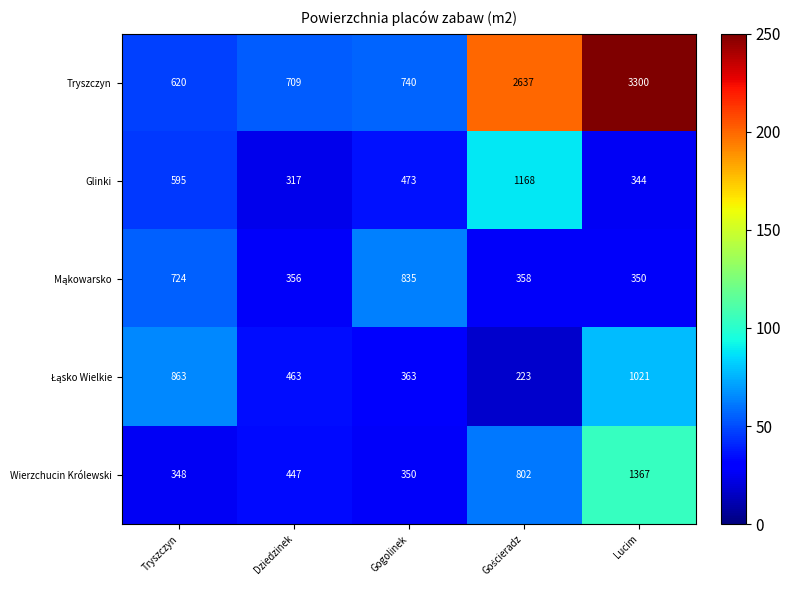

True or false: Glinki has a value of 473 at Gogolinek.

True